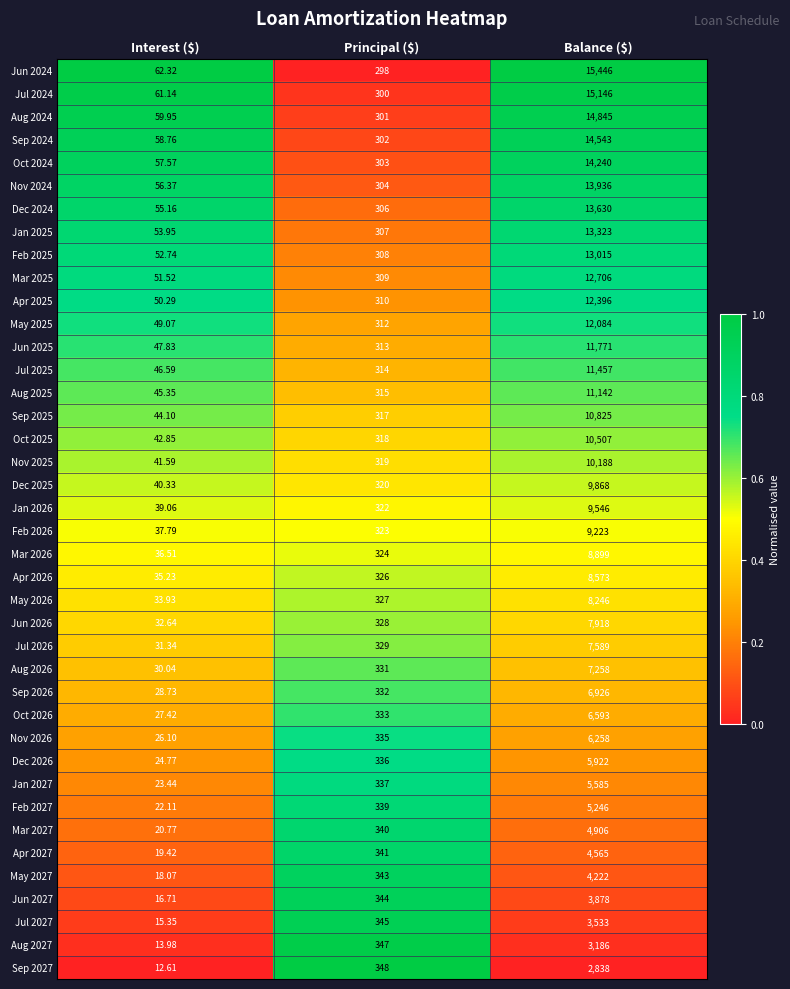

At which label does Mar 2027 reach its minimum?

Interest ($)